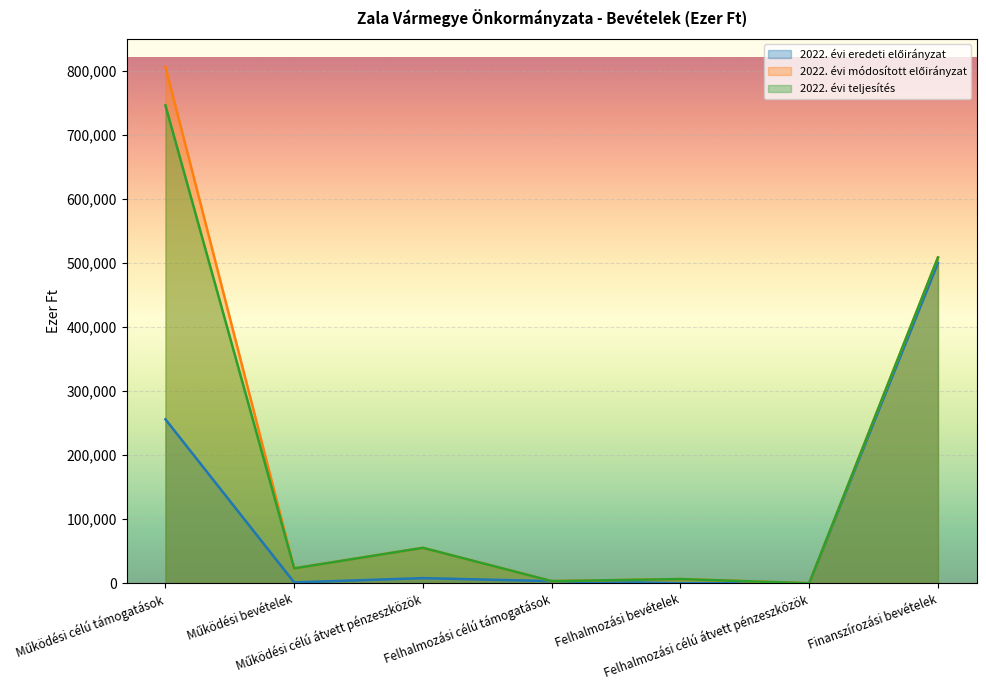

Is it true that 2022. évi teljesítés equals 350690 at Finanszírozási bevételek?

False